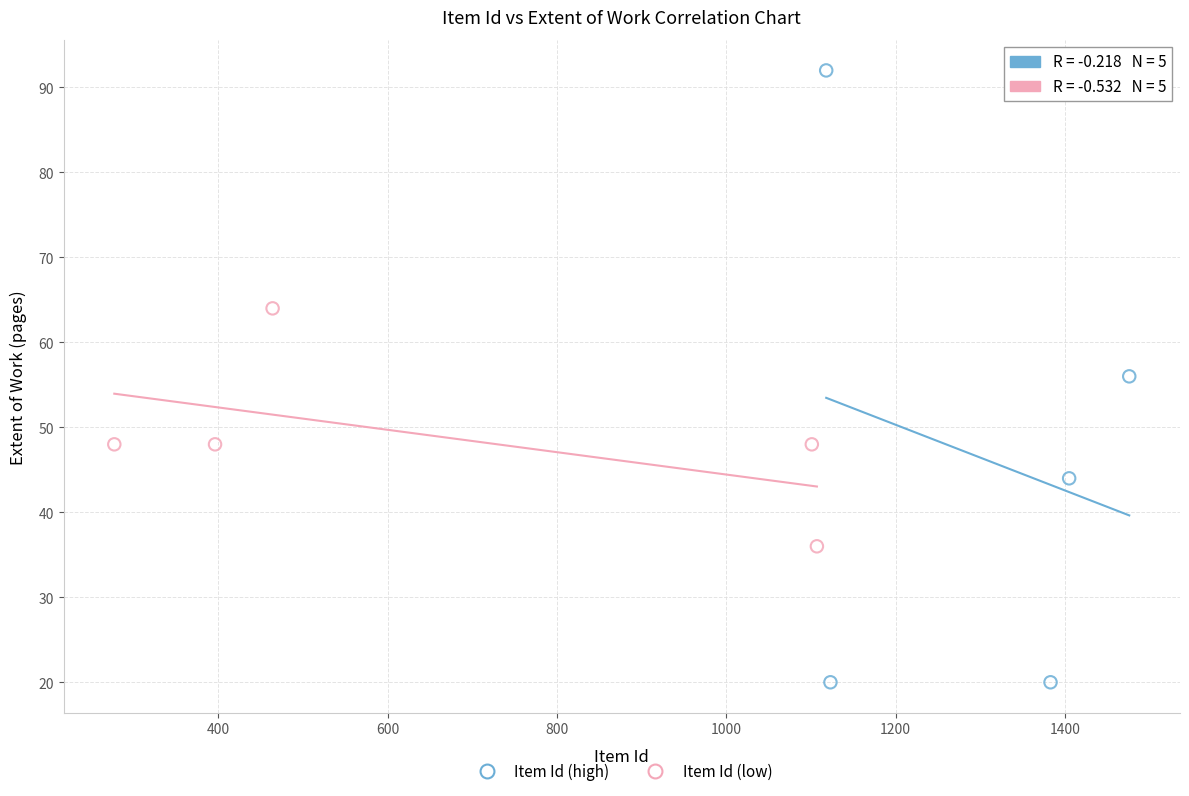

Which series has the widest spread of Y values?

Item Id (high)